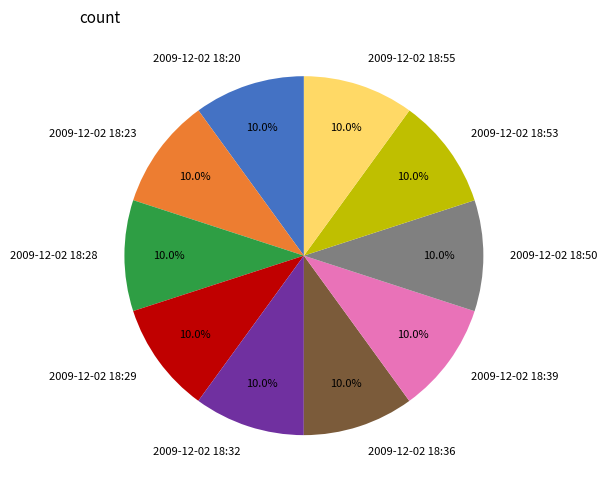

The 2009-12-02 18:39 slice represents 18% of the pie. True or false?

False